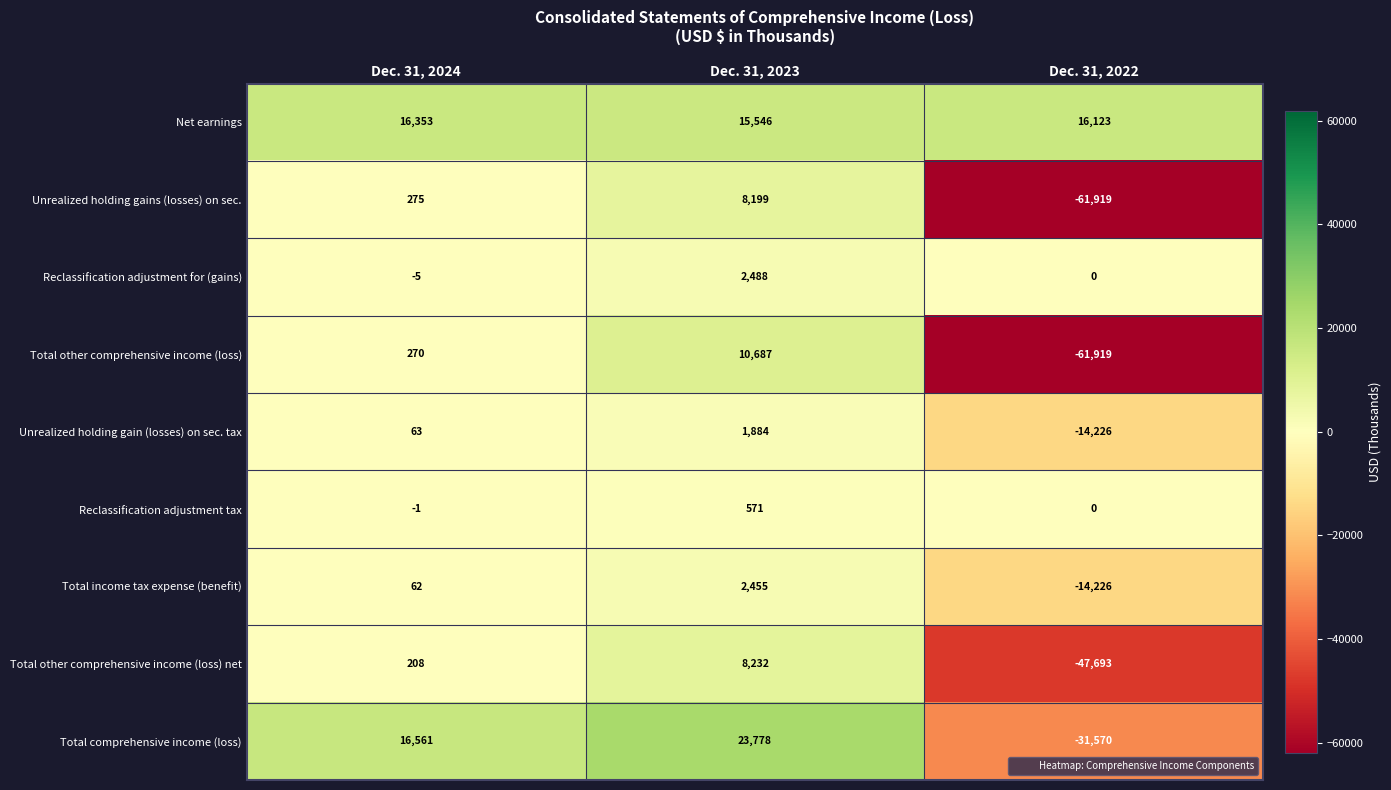

What is the spread (max minus min) of values at Dec. 31, 2024?

16566